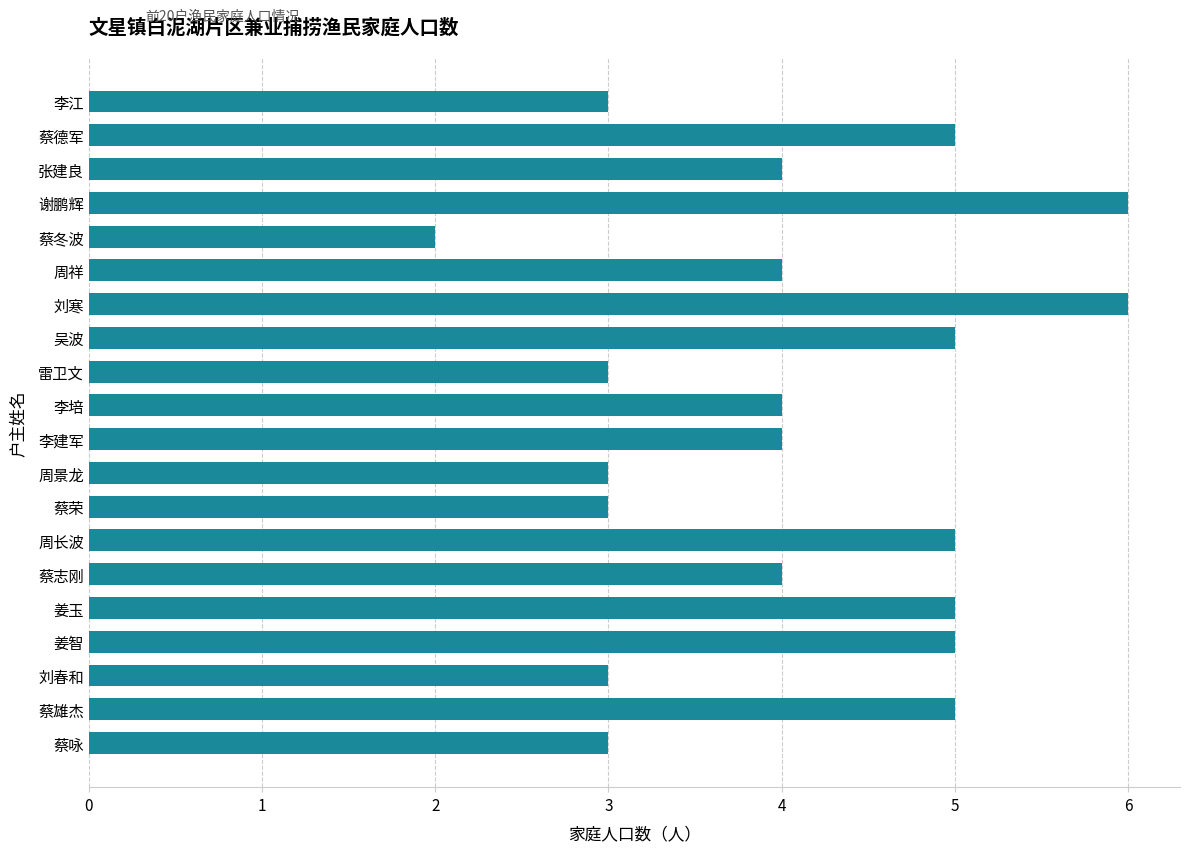

What position from the bottom is 李建军?

10